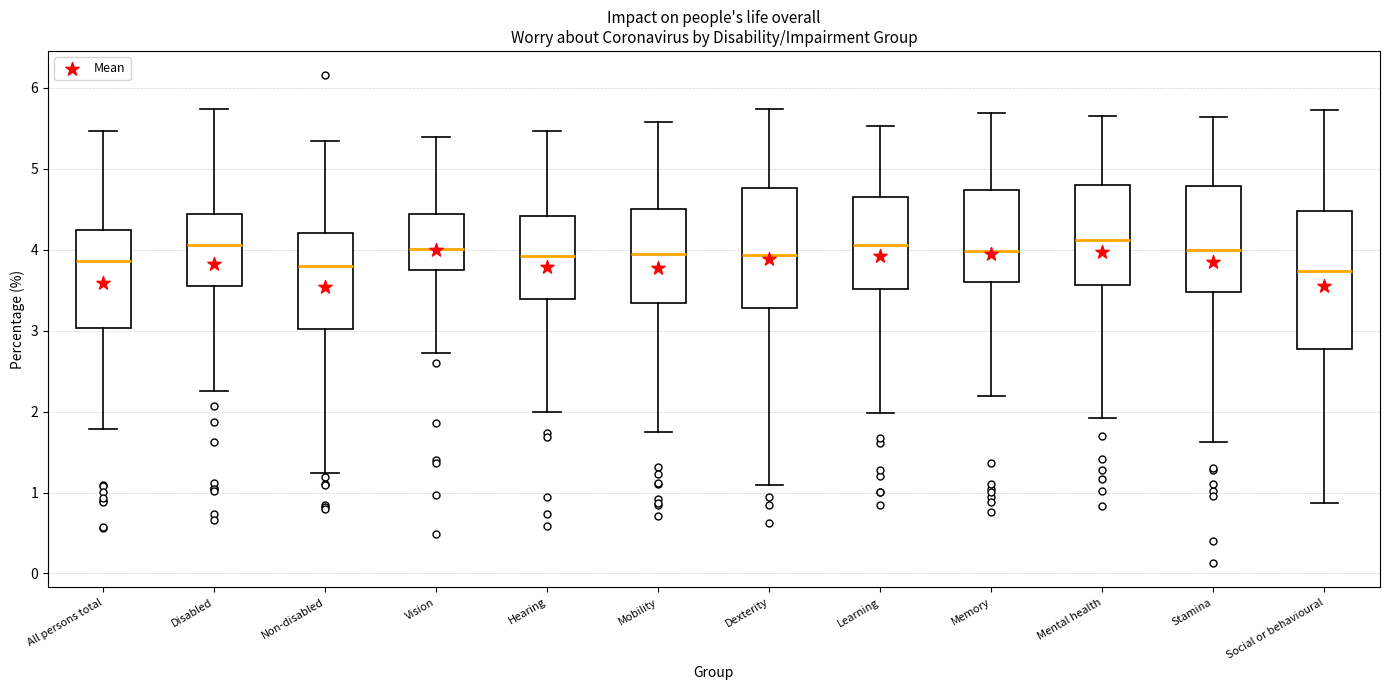

Reading left to right, transcribe this box plot: for each box, give where its median line is, the range the box spans, and where its two whiskers end, as read against the y-axis. The values are not printed on the chart, so give them approximately, as read against the axis.

All persons total: median 3.9, box 3.0 to 4.2, whiskers 1.8 to 5.5
Disabled: median 4.1, box 3.6 to 4.4, whiskers 2.3 to 5.7
Non-disabled: median 3.8, box 3.0 to 4.2, whiskers 1.2 to 5.3
Vision: median 4.0, box 3.8 to 4.4, whiskers 2.7 to 5.4
Hearing: median 3.9, box 3.4 to 4.4, whiskers 2.0 to 5.5
Mobility: median 4.0, box 3.3 to 4.5, whiskers 1.7 to 5.6
Dexterity: median 3.9, box 3.3 to 4.8, whiskers 1.1 to 5.7
Learning: median 4.1, box 3.5 to 4.7, whiskers 2.0 to 5.5
Memory: median 4.0, box 3.6 to 4.7, whiskers 2.2 to 5.7
Mental health: median 4.1, box 3.6 to 4.8, whiskers 1.9 to 5.6
Stamina: median 4.0, box 3.5 to 4.8, whiskers 1.6 to 5.6
Social or behavioural: median 3.7, box 2.8 to 4.5, whiskers 0.9 to 5.7